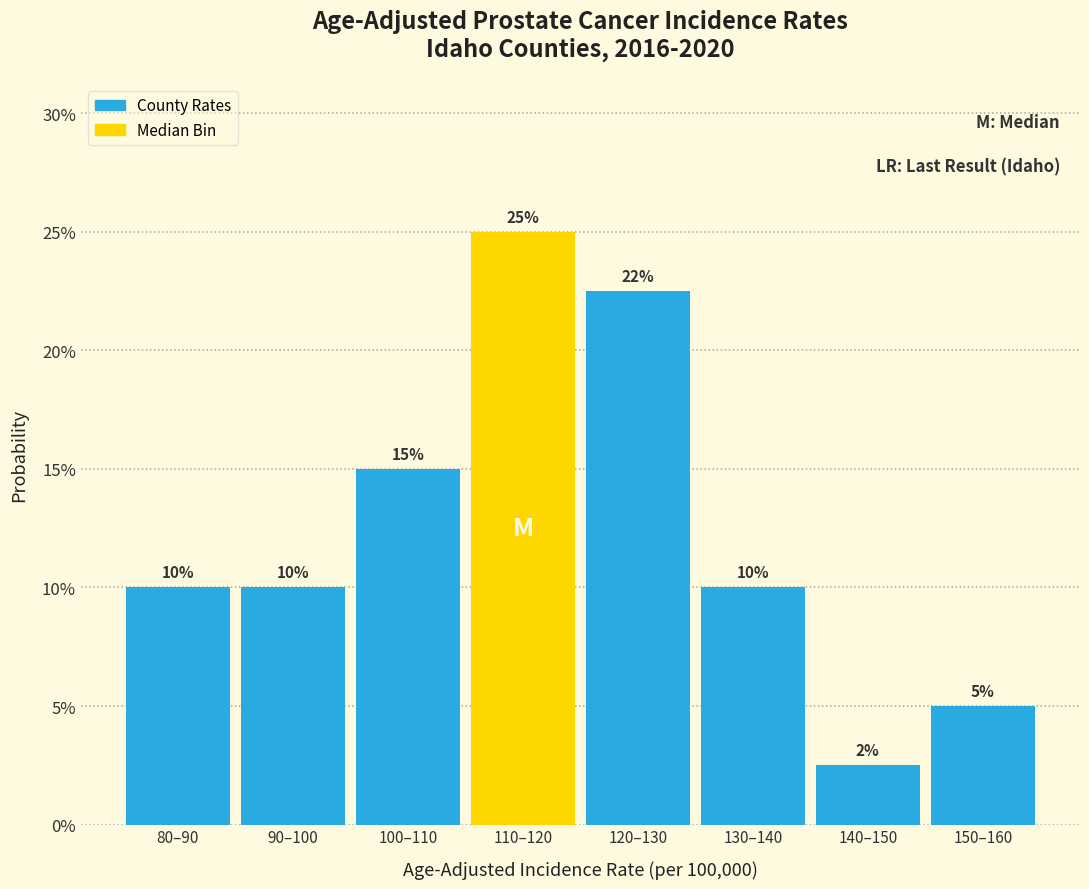

Which label corresponds to the largest value in the chart?

110–120